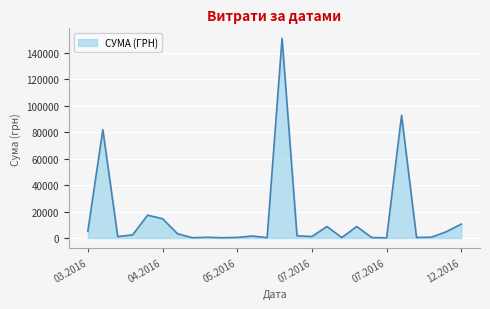

What is the difference between the maximum and minimum values?

151018.1